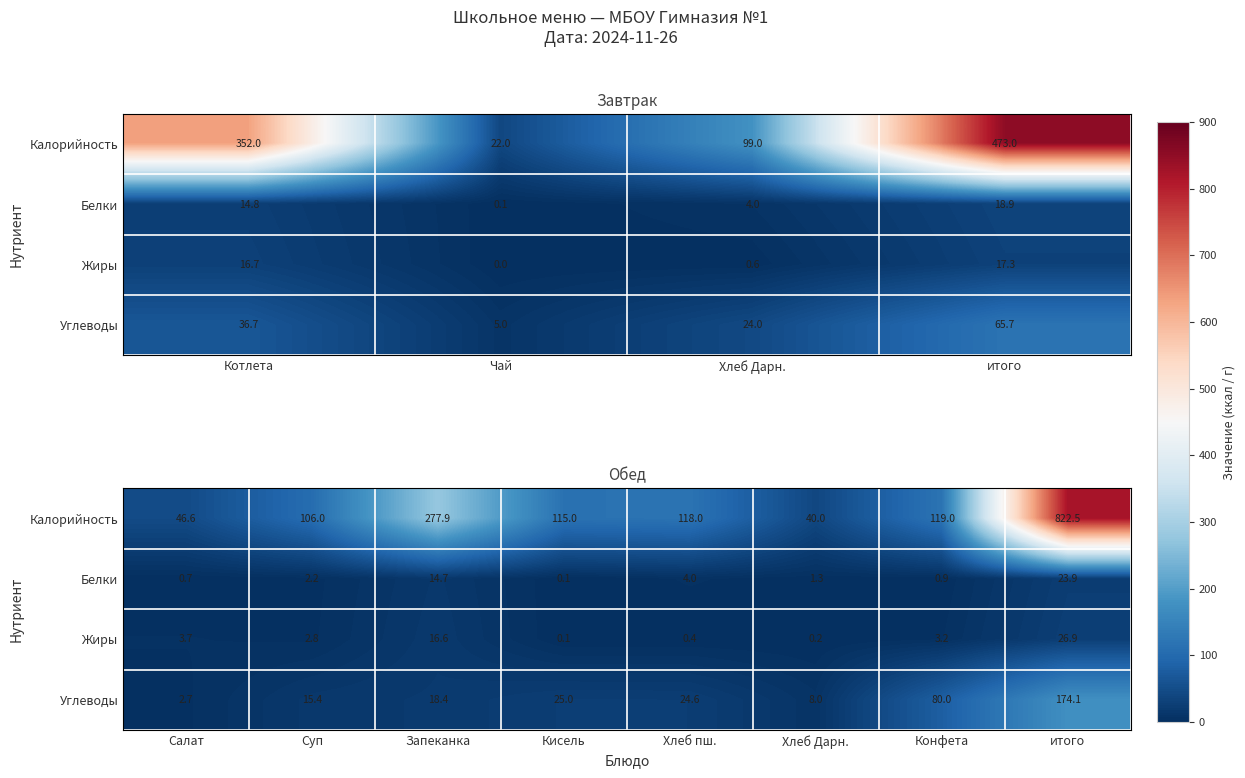

Is it true that Углеводы equals 24.8 at Суп?

False